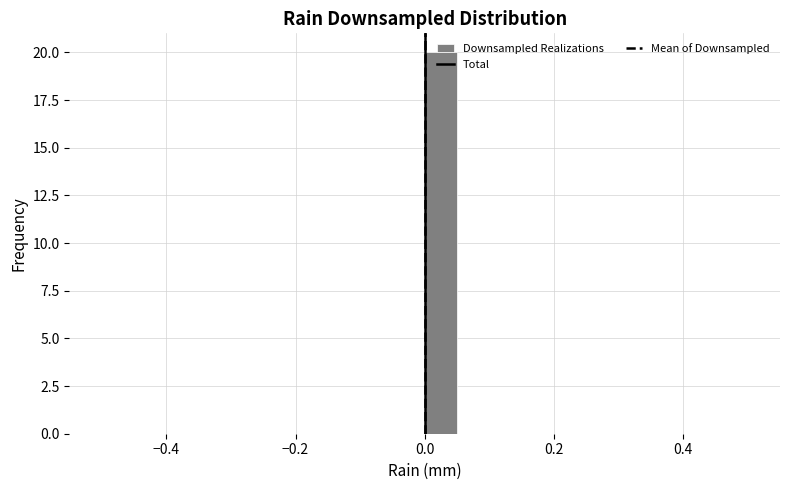

Read against the x-axis, roughly where is the centre of the tallest bar?

0.02